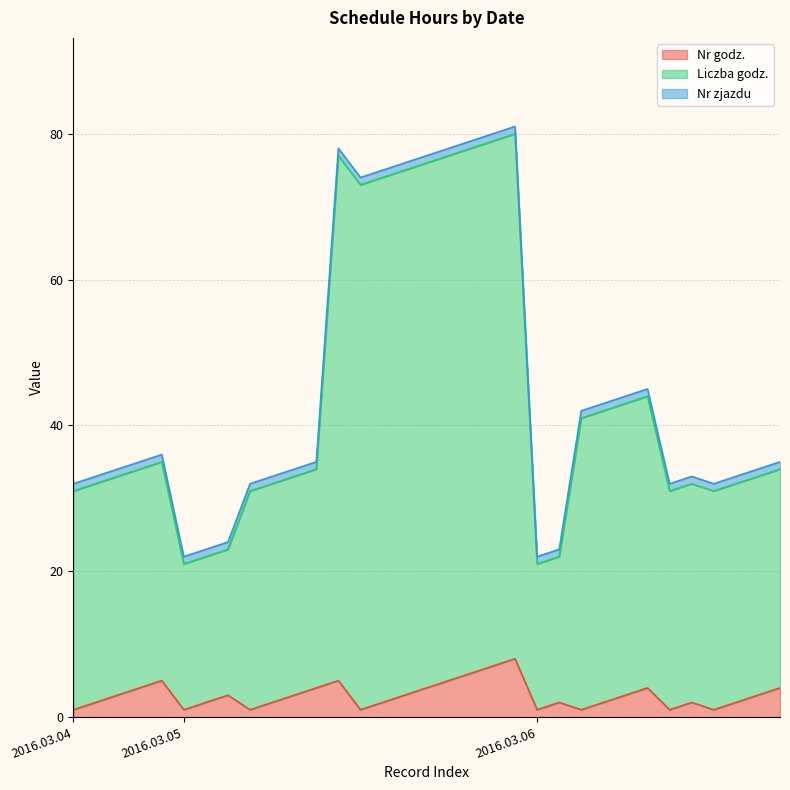

Which category has the lowest value in the Liczba godz. series?

2016.03.05